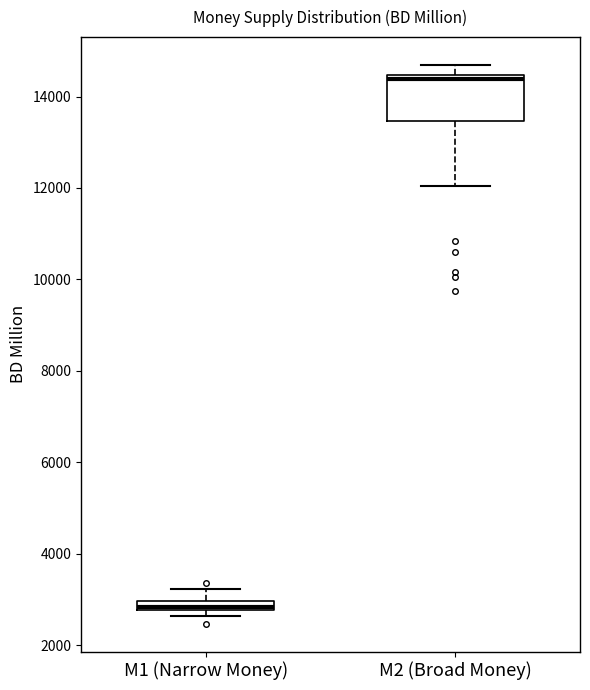

Which box is the tallest, from its lower edge to its upper edge?

M2 (Broad Money)